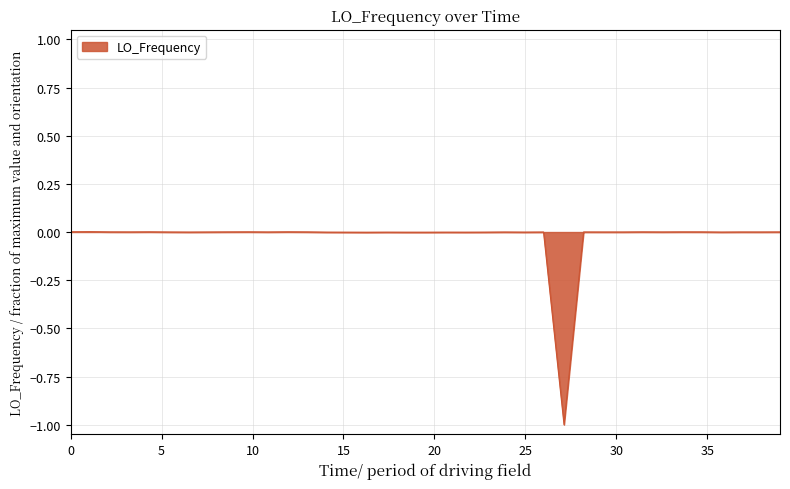

What is the smallest value displayed?

-1.0